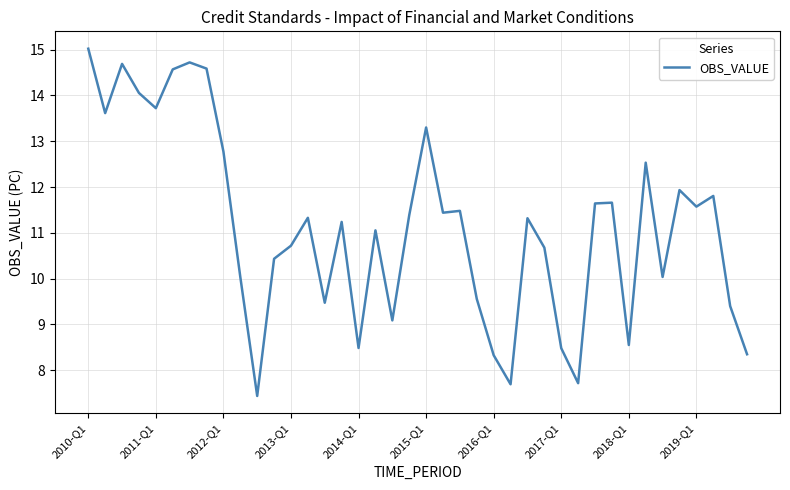

How many categories are shown in the chart?

40